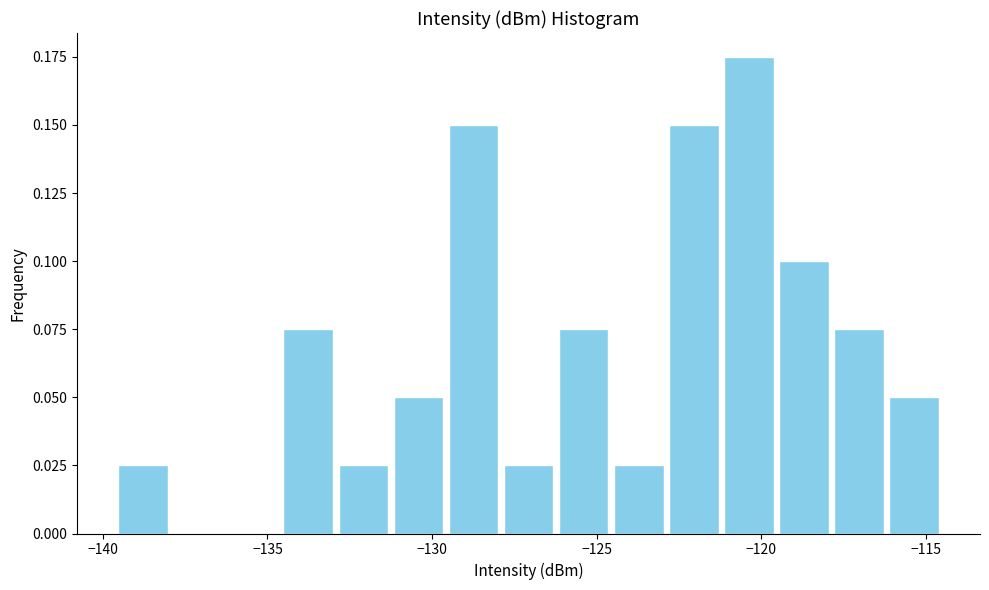

Read against the x-axis, roughly where is the centre of the tallest bar?

-120.5